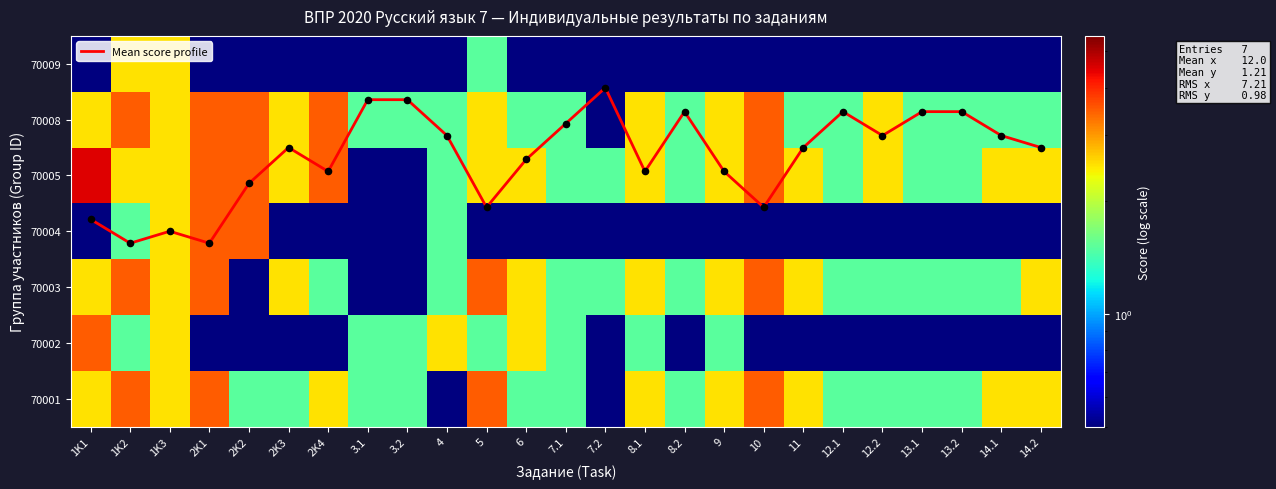

What is the minimum value for 70009?

0.5